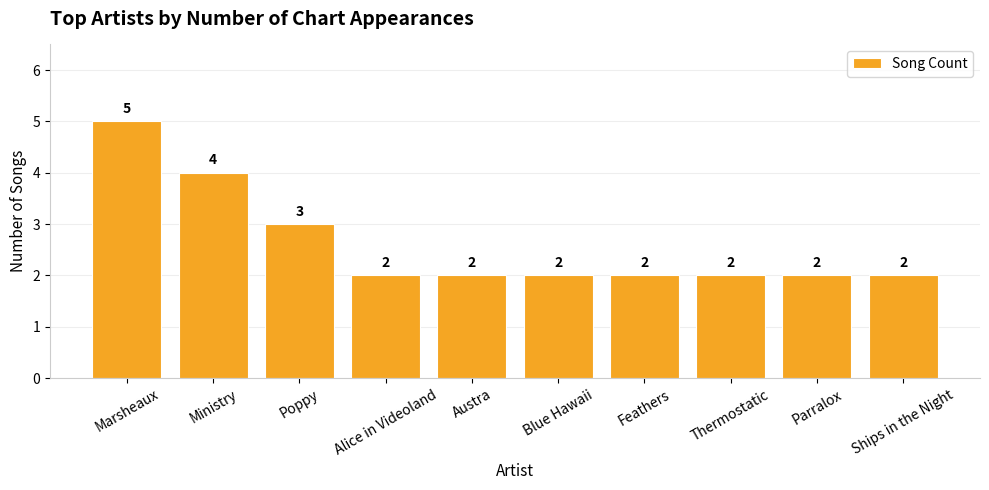

Is it true that the value at Blue Hawaii is 3?

False